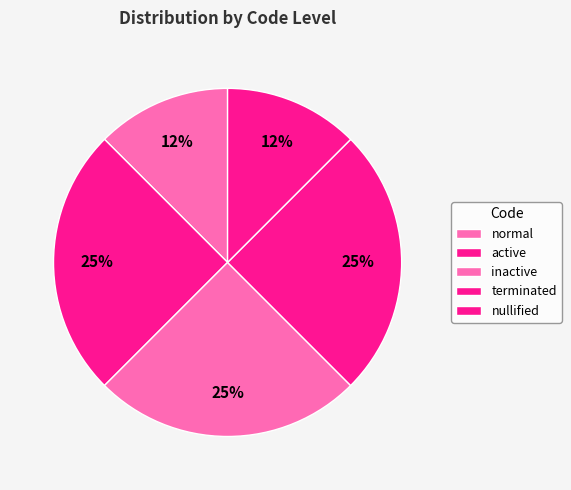

How many slices are in this pie chart?

5